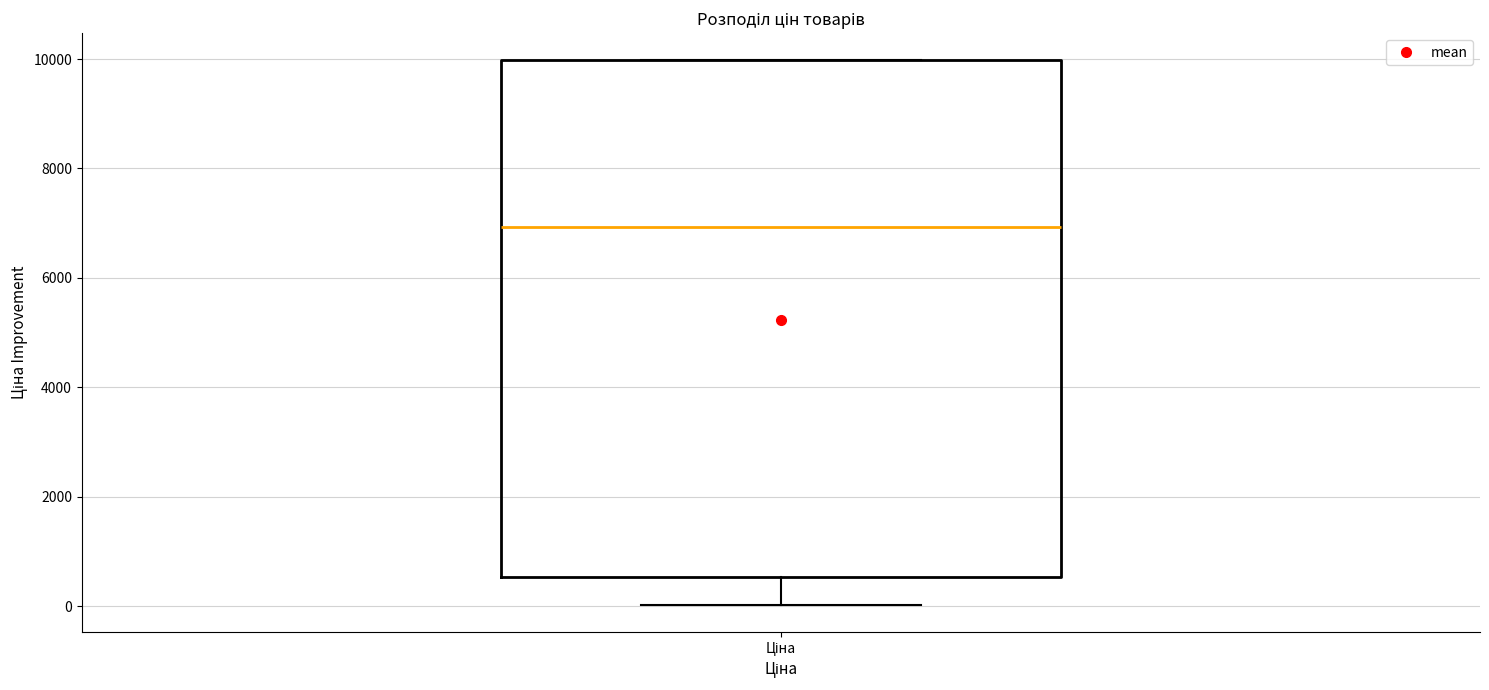

Where is the lower edge of the box for Ціна on the y-axis? The values are not printed on the chart, so give them approximately, as read against the axis.

600